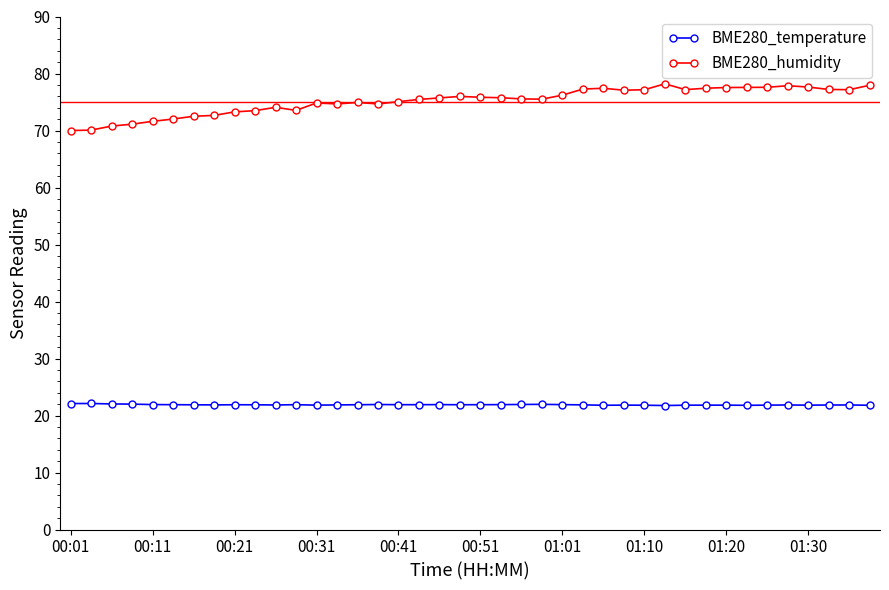

At how many categories does at least one series exceed 33?

40